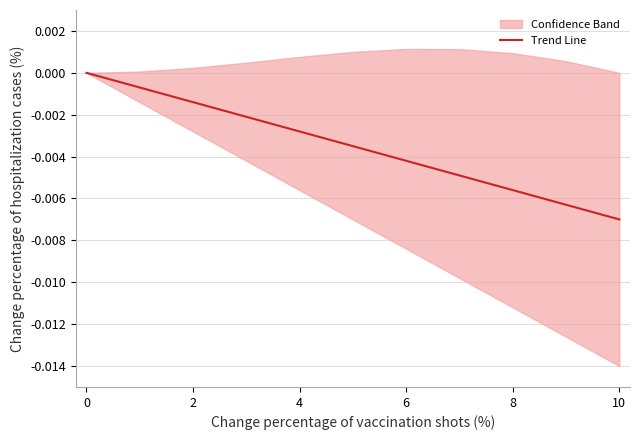

At which label does Trend Line reach its minimum?

10